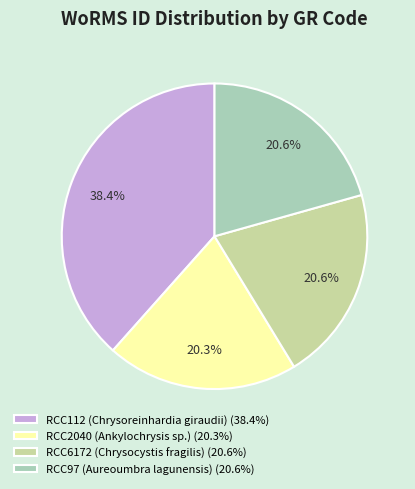

What is the ratio of the value at RCC112 (Chrysoreinhardia giraudii) to the value at RCC97 (Aureoumbra lagunensis)?

1.9